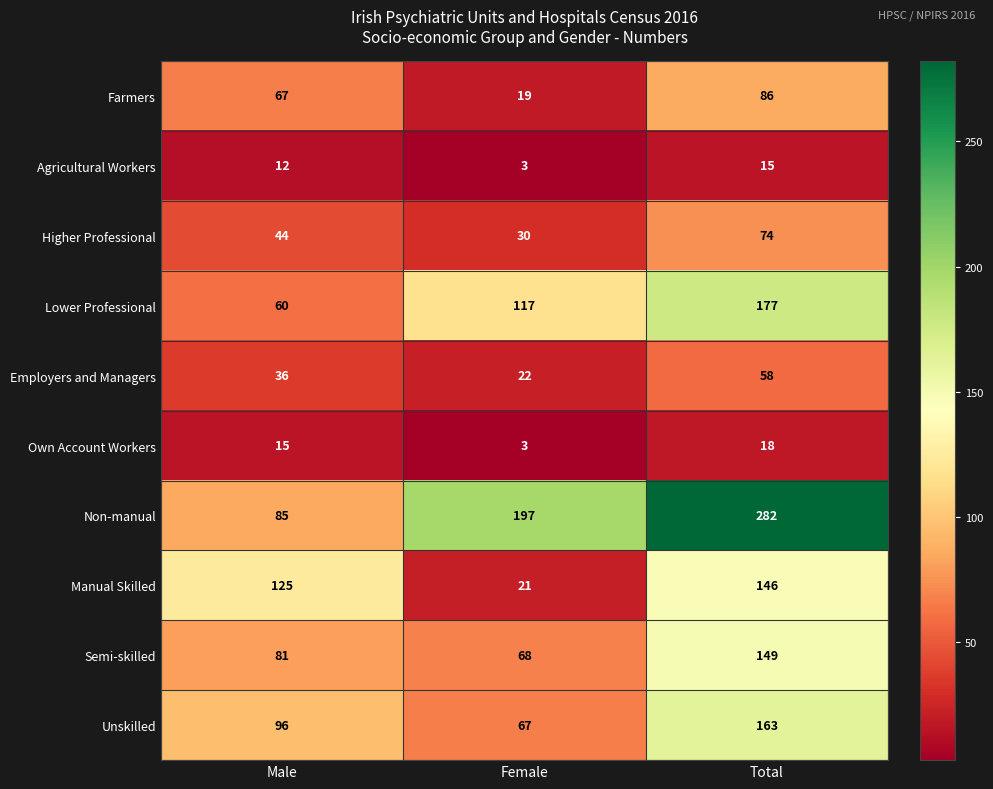

True or false: Non-manual has a value of 85 at Male.

True